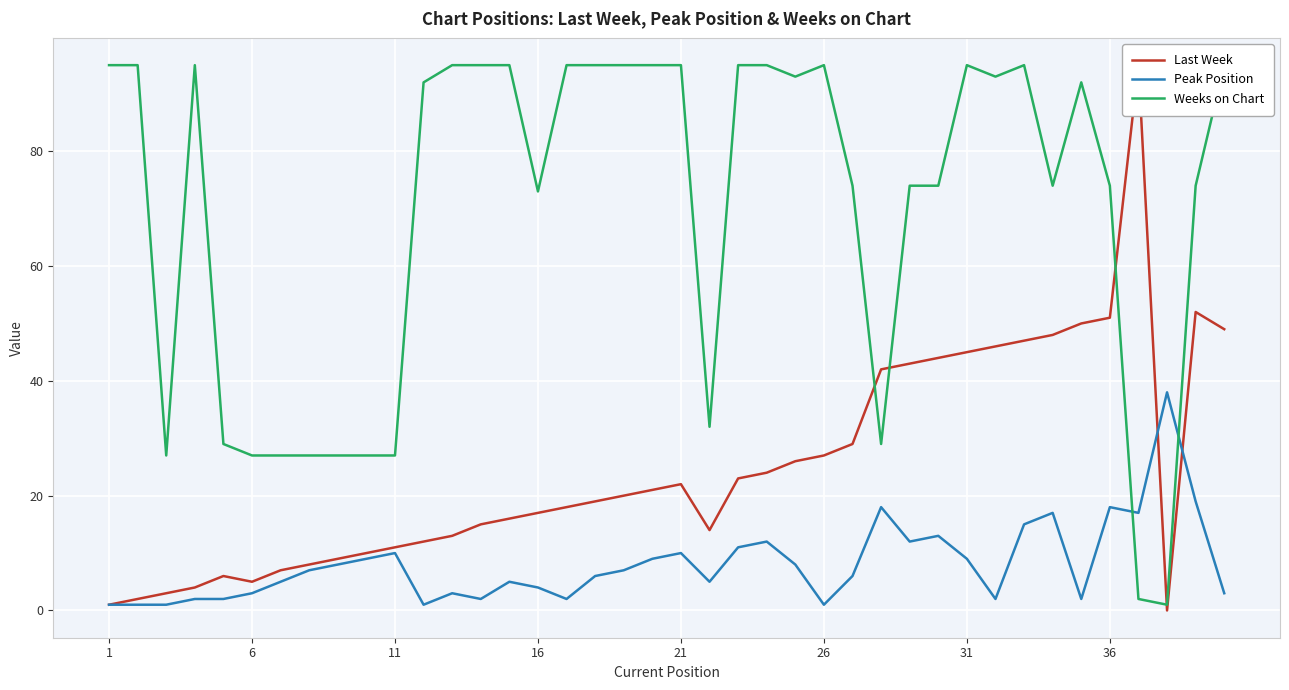

What is the value of the Peak Position point at the 24th from the left?

12